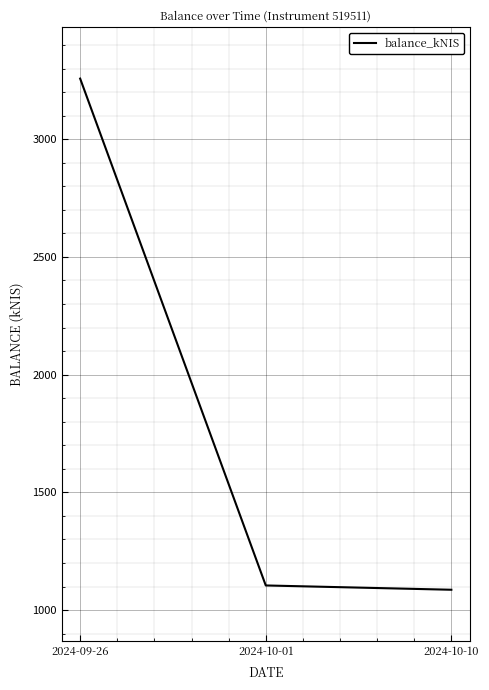

Count the number of data series in this chart.

1